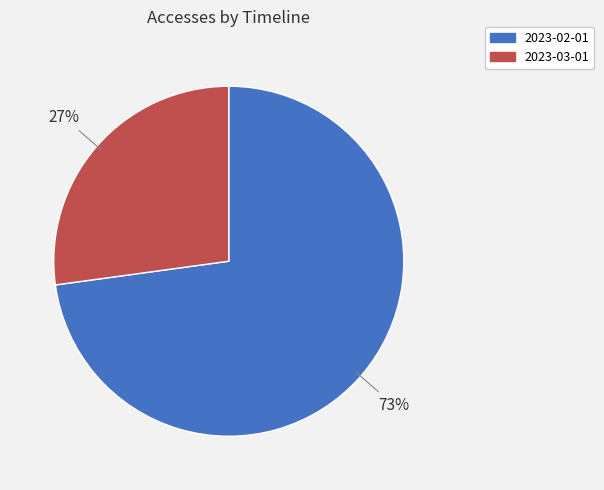

What is the largest slice in the pie chart?

2023-02-01